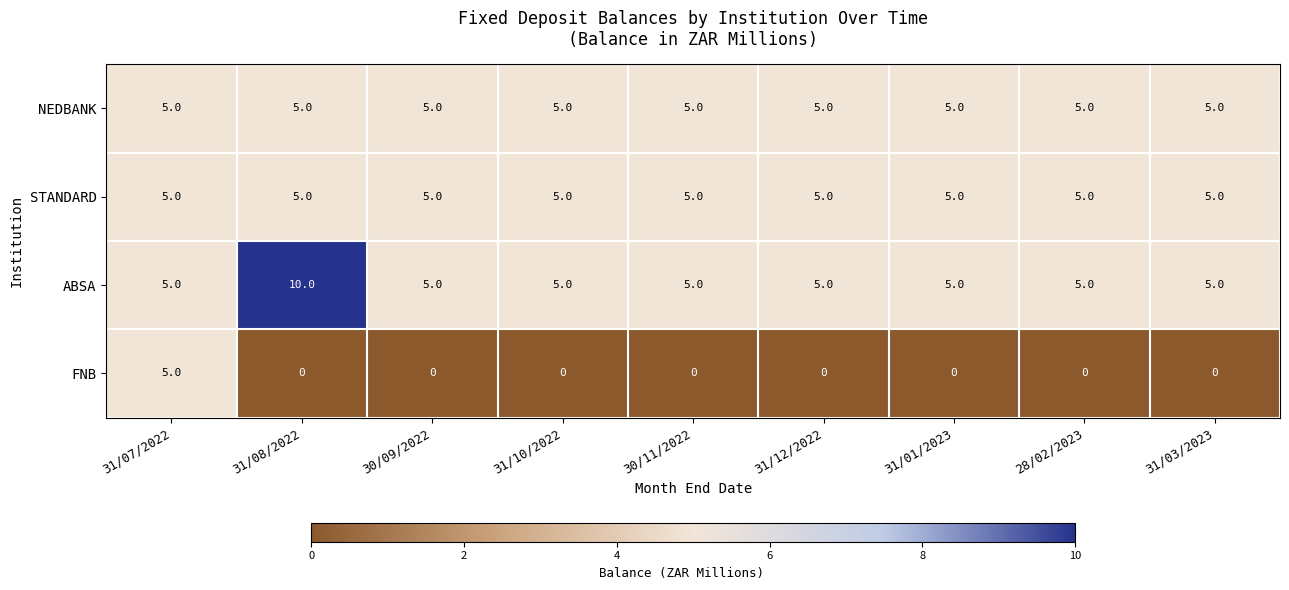

Count the ABSA values in the range 5 to 6.

8